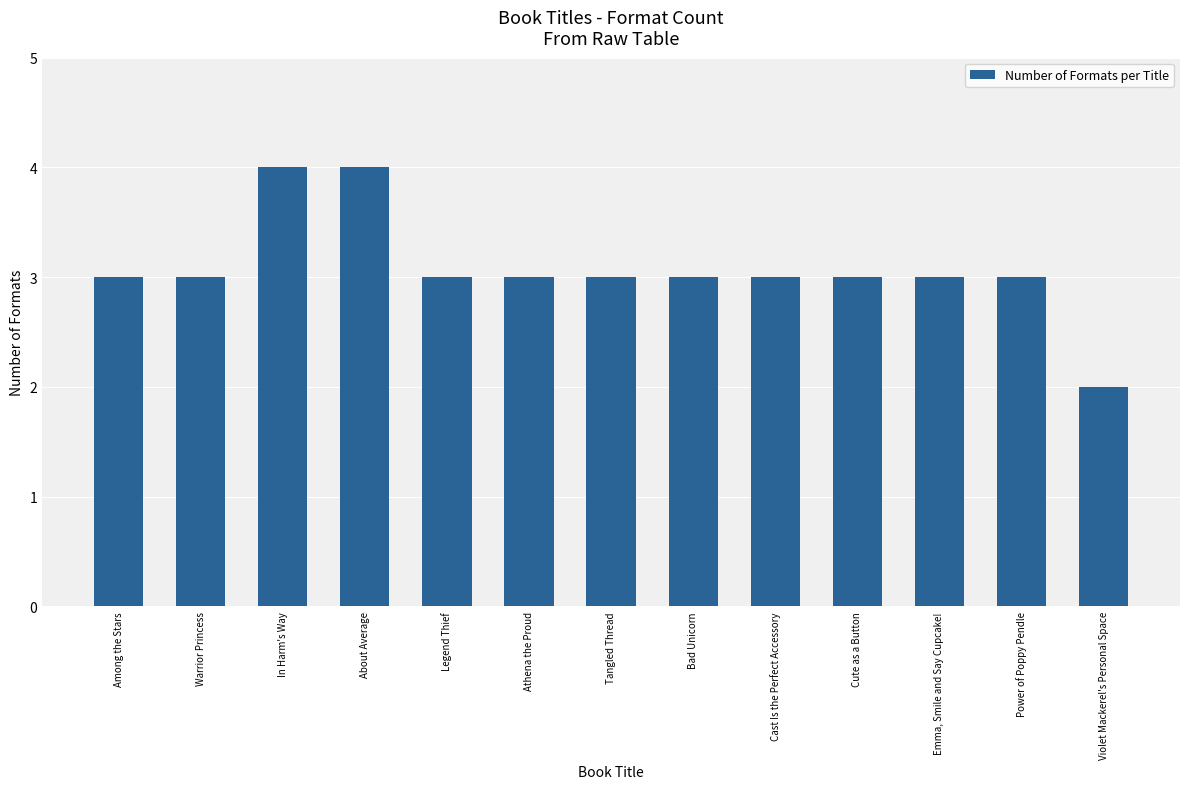

What is the difference between the second highest and second lowest values?

1